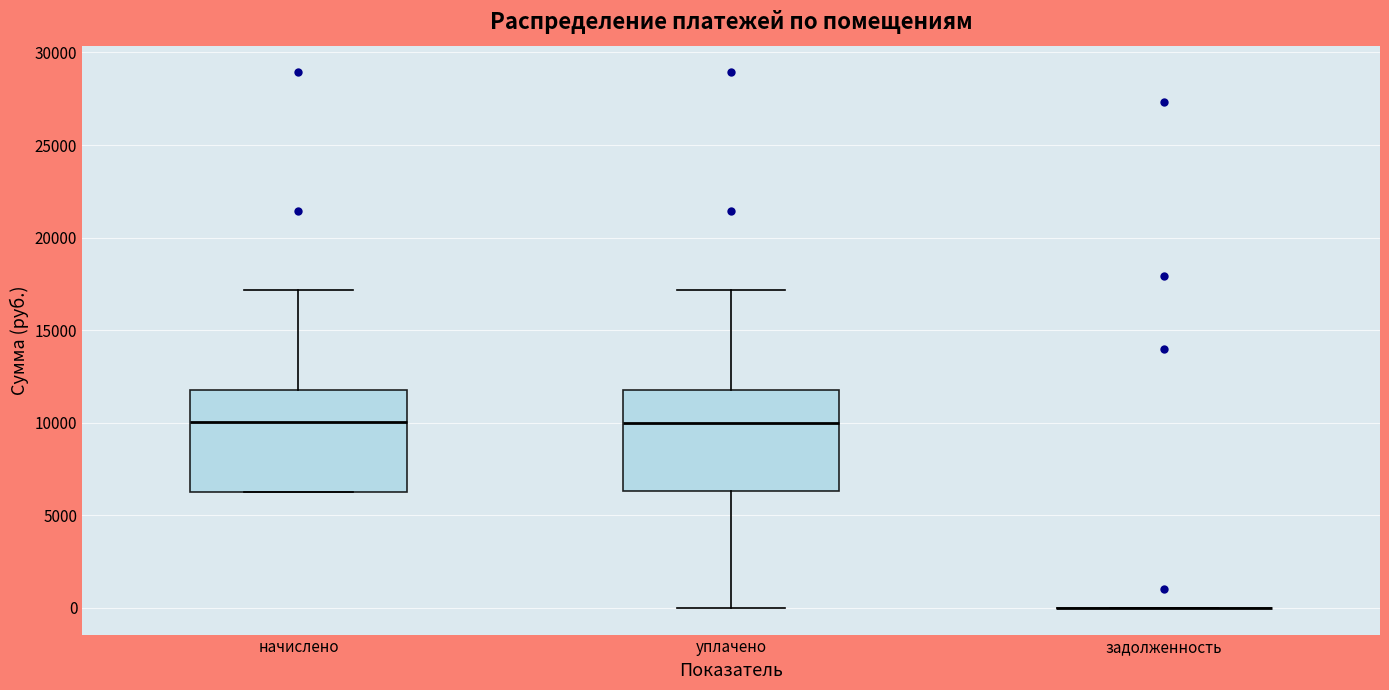

Reading left to right, transcribe this box plot: for each box, give where its median line is, the range the box spans, and where its two whiskers end, as read against the y-axis. The values are not printed on the chart, so give them approximately, as read against the axis.

начислено: median 10000, box 6500 to 12000, whiskers 6000 to 17000
уплачено: median 10000, box 6500 to 12000, whiskers 0 to 17000
задолженность: box collapsed to a line at 0, whiskers 0 to 0